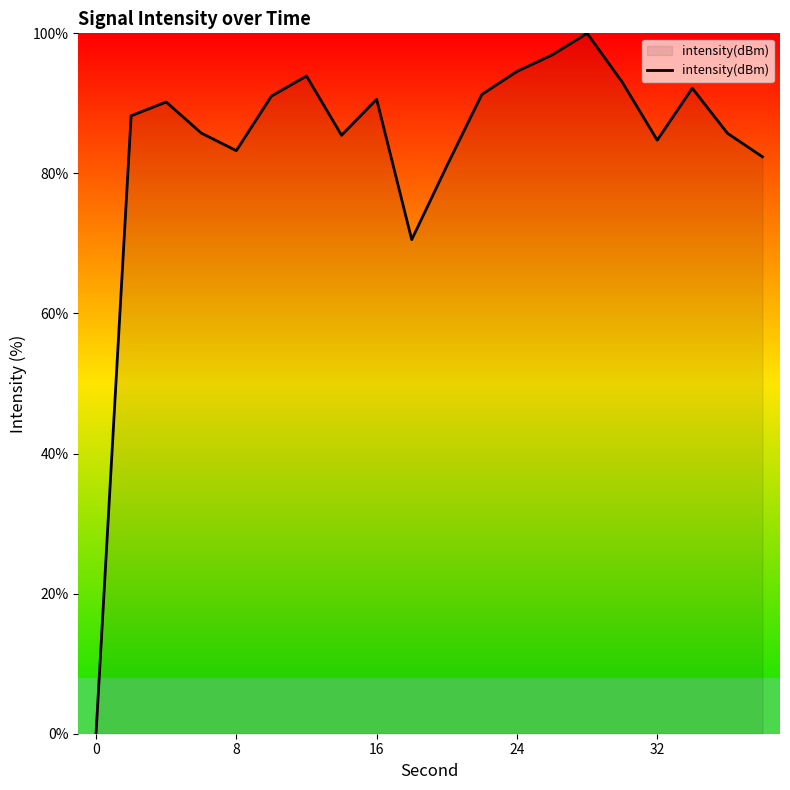

What is the difference between the maximum and minimum values?

100.0